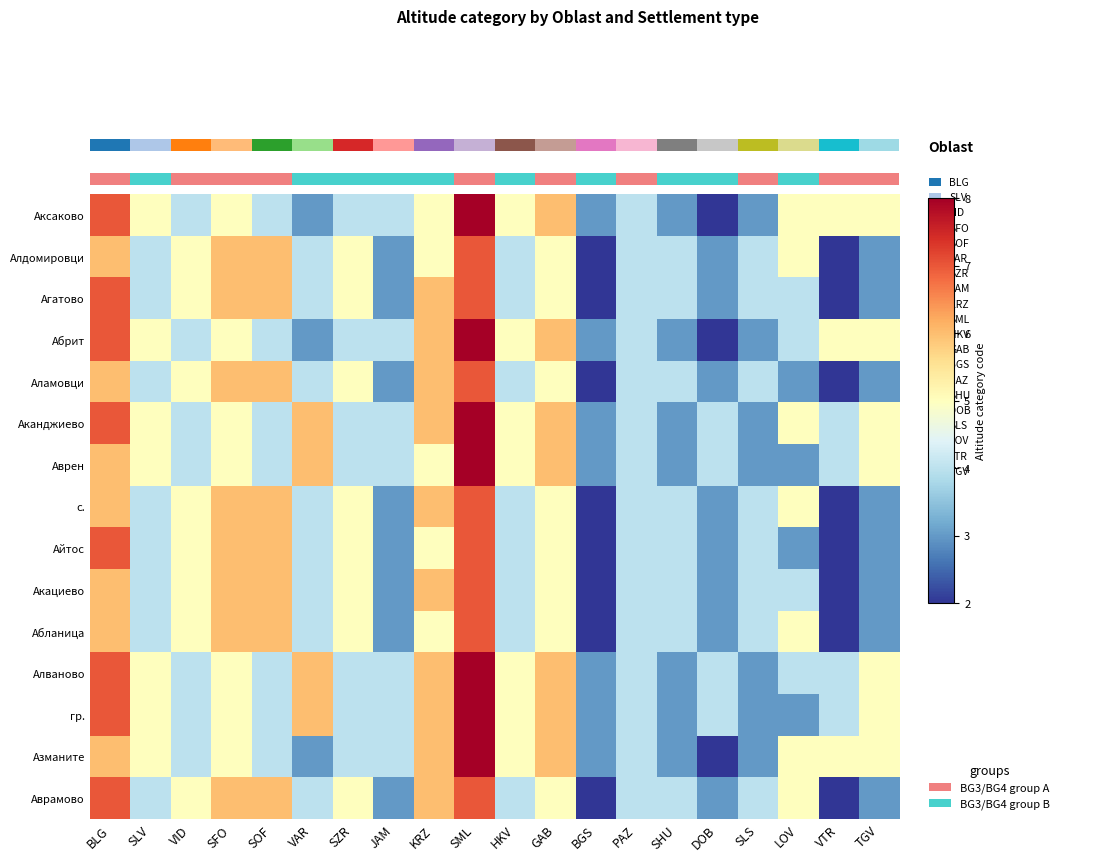

How many Аврамово values are between 4 and 6?

13